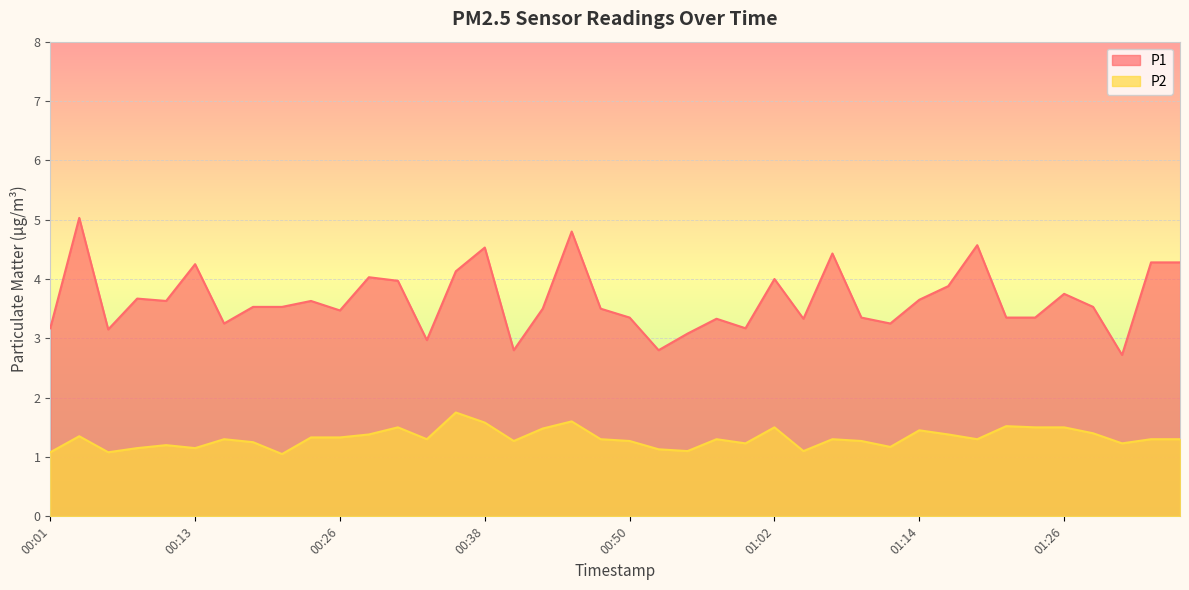

List the series in order of their overall mean, highest first.

P1, P2